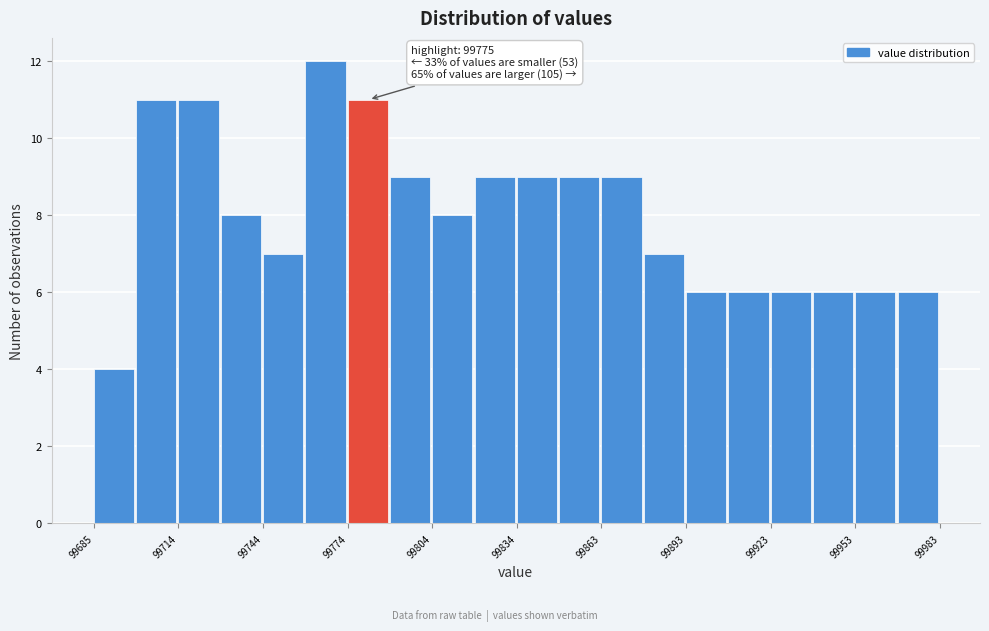

Read against the x-axis, roughly where is the centre of the tallest bar?

99765